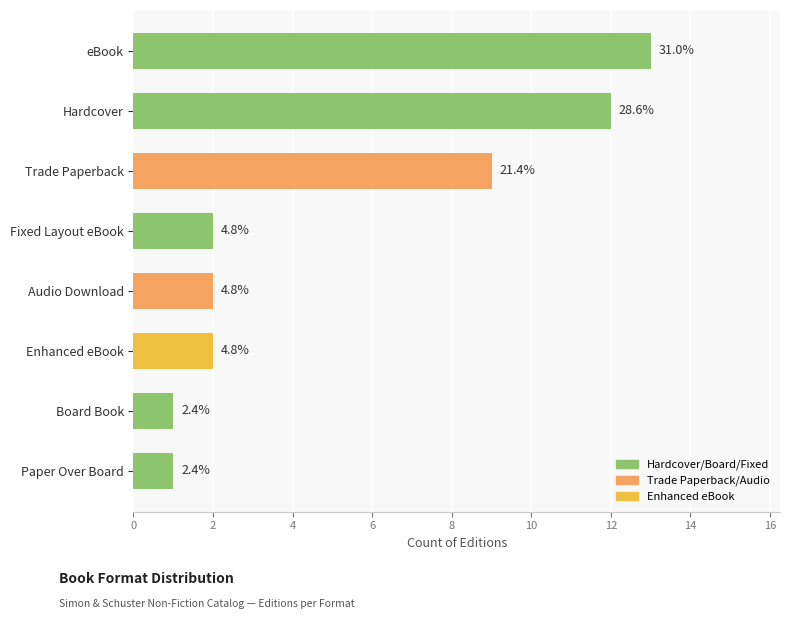

What is the smallest value displayed?

1